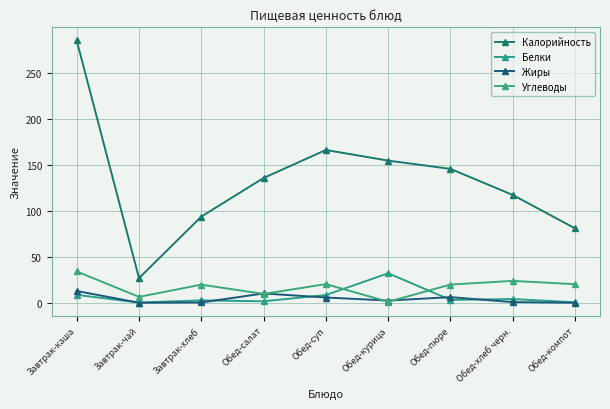

True or false: Калорийность has more than 2 interior local peaks.

False